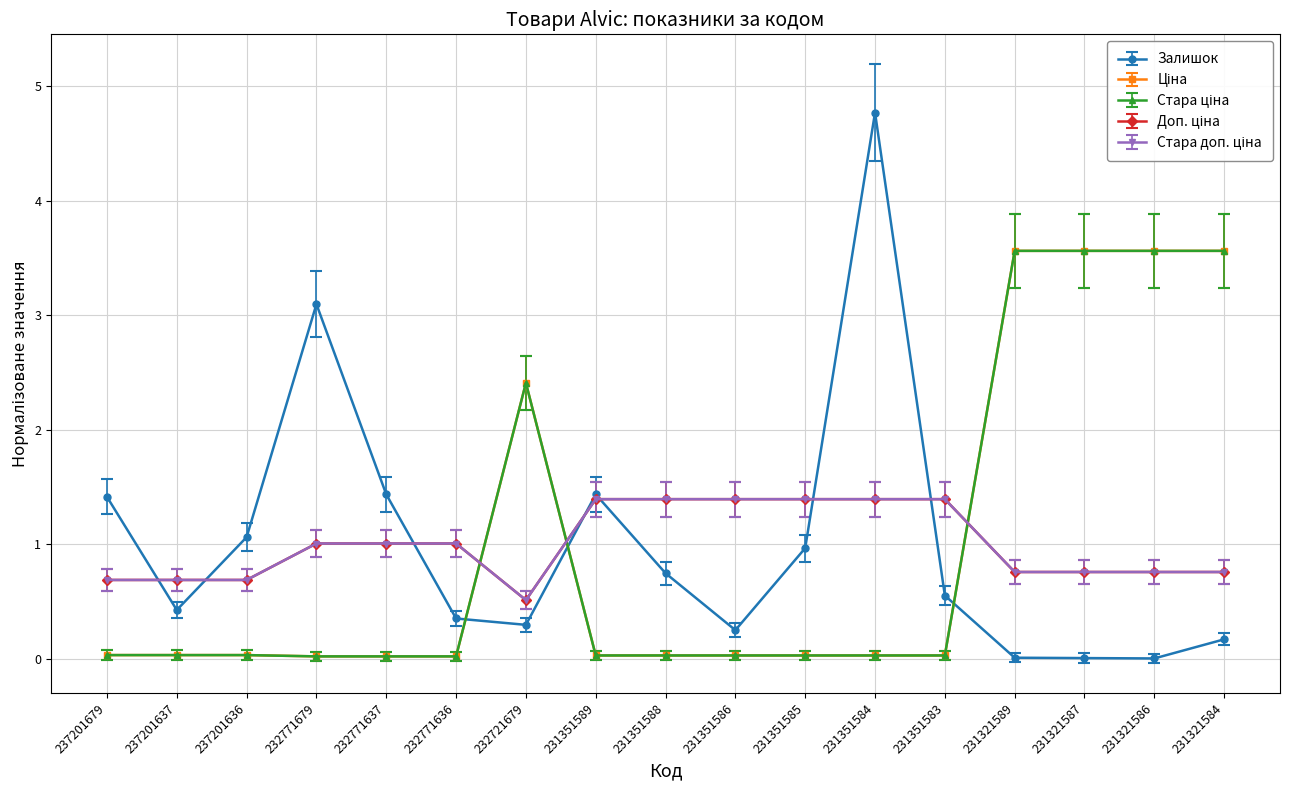

Is this an area chart (filled region under the line)?

No